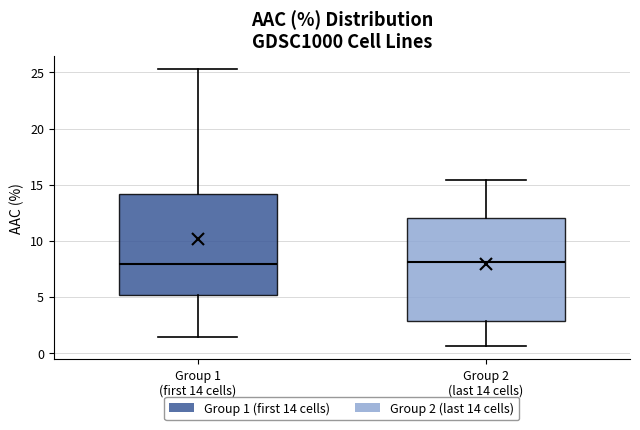

Where does the lower whisker of the box for Group 1 (first 14 cells) end on the y-axis? The values are not printed on the chart, so give them approximately, as read against the axis.

1.5